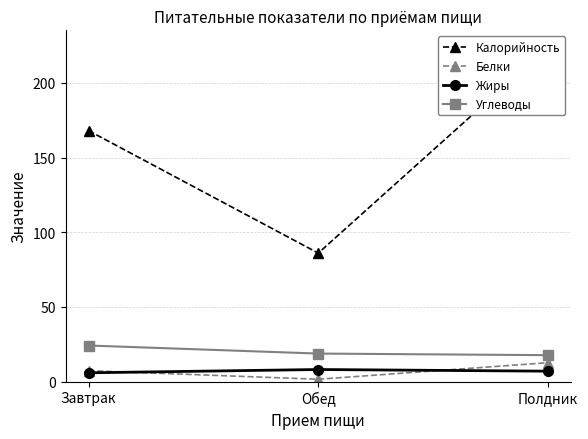

Which category has the lowest value in the Белки series?

Обед